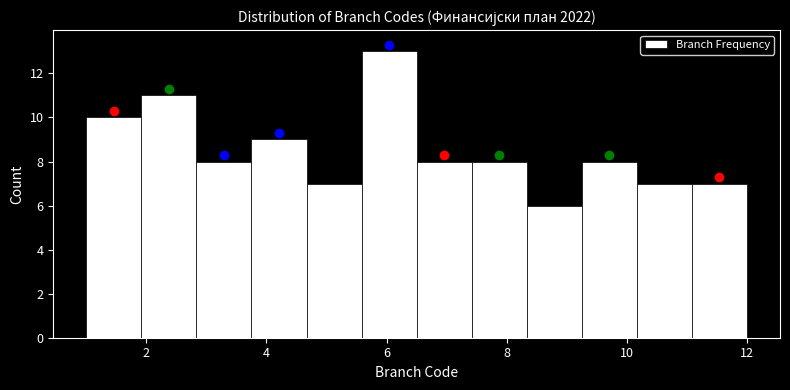

Reading left to right, list every bar in this chart as the range it spans on the x-axis followed by its height. Neither the bar edges nor the heights are printed on the chart, so give them approximately, as read against the axes.

1.0 to 2.0: 10
2.0 to 2.8: 11
2.8 to 3.8: 8
3.8 to 4.6: 9
4.6 to 5.6: 7
5.6 to 6.6: 13
6.6 to 7.4: 8
7.4 to 8.4: 8
8.4 to 9.2: 6
9.2 to 10.2: 8
10.2 to 11.0: 7
11.0 to 12.0: 7